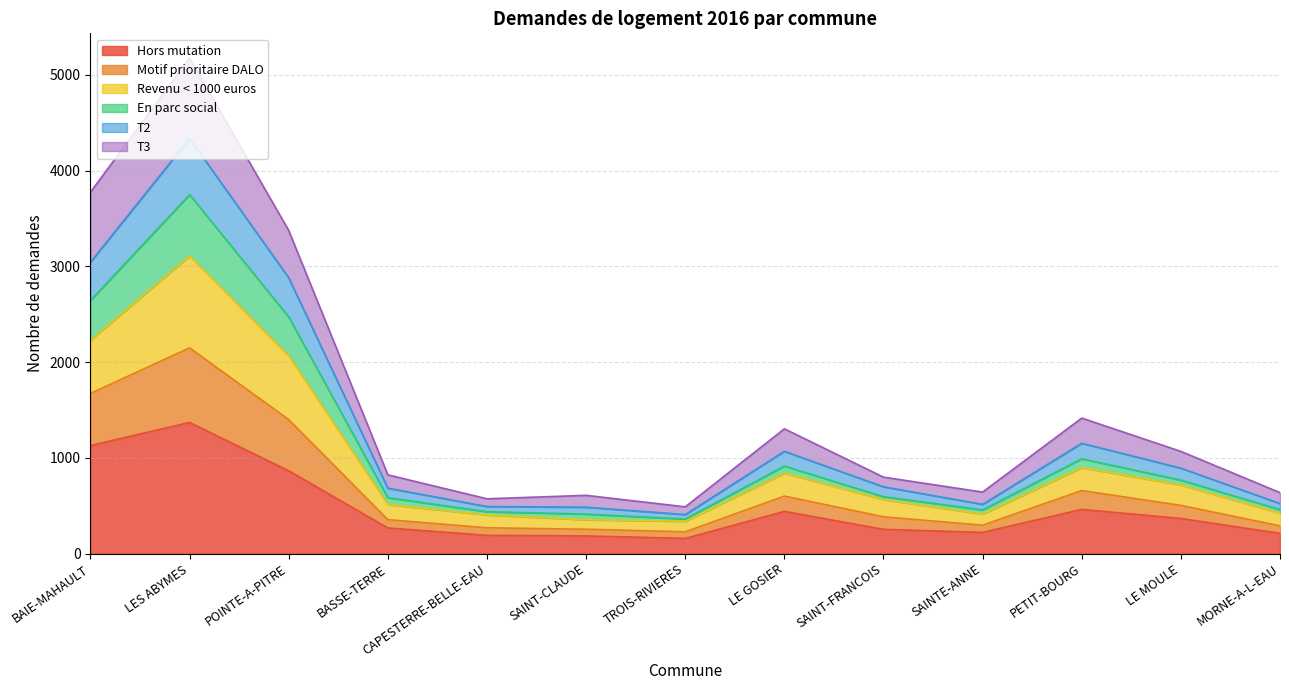

At which category is the sum across all series the highest?

LES ABYMES